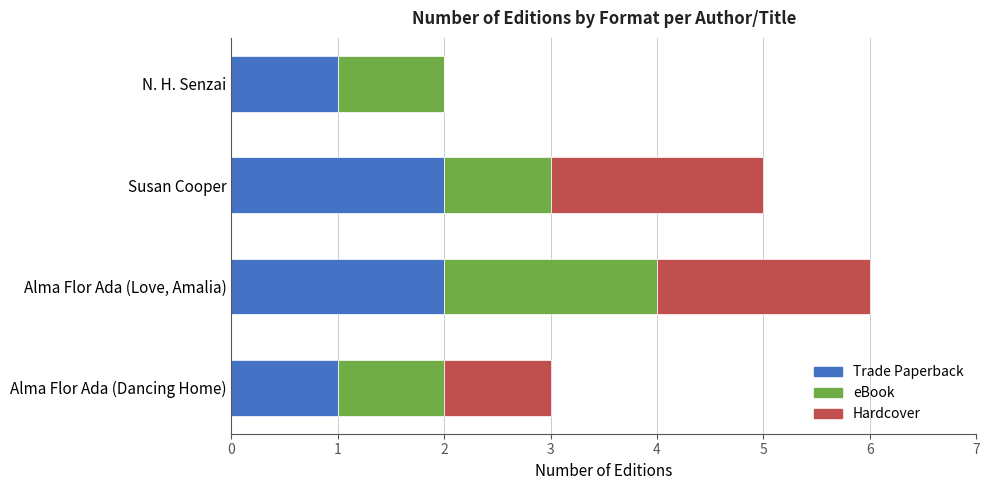

What is the sum of all Trade Paperback values?

6